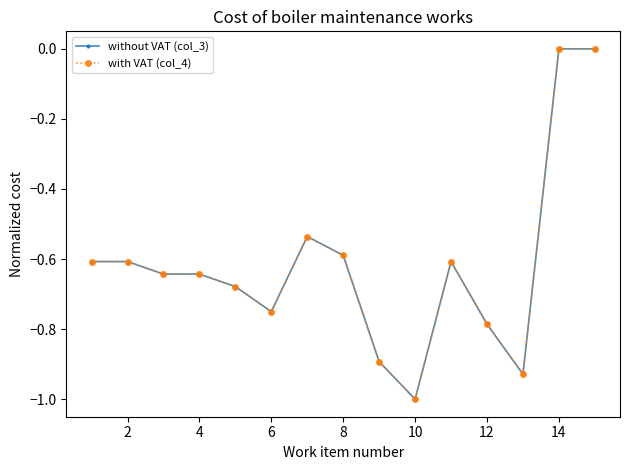

True or false: with VAT (col_4) has more than 0 points higher than both neighbors.

True